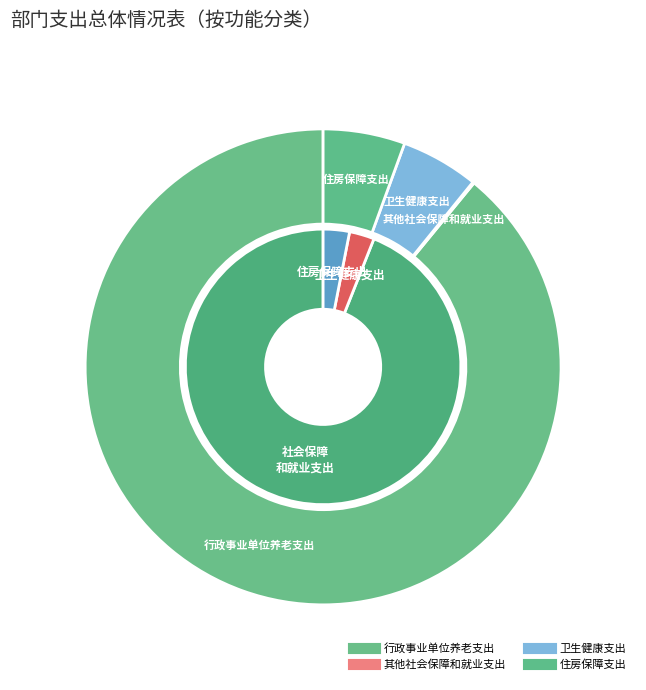

Count the number of slices in the pie.

4